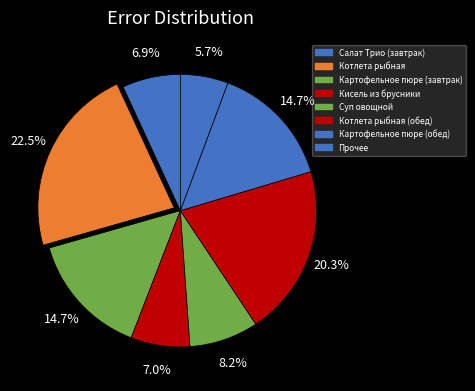

What is the largest slice in the pie chart?

Котлета рыбная